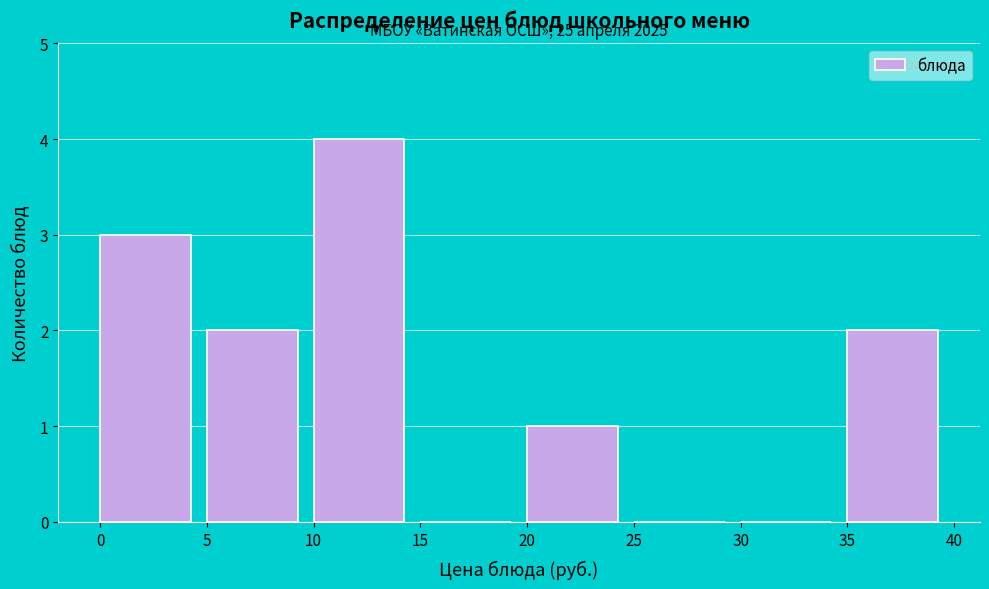

Over which range of the x-axis is the bar tallest?

10 to 15